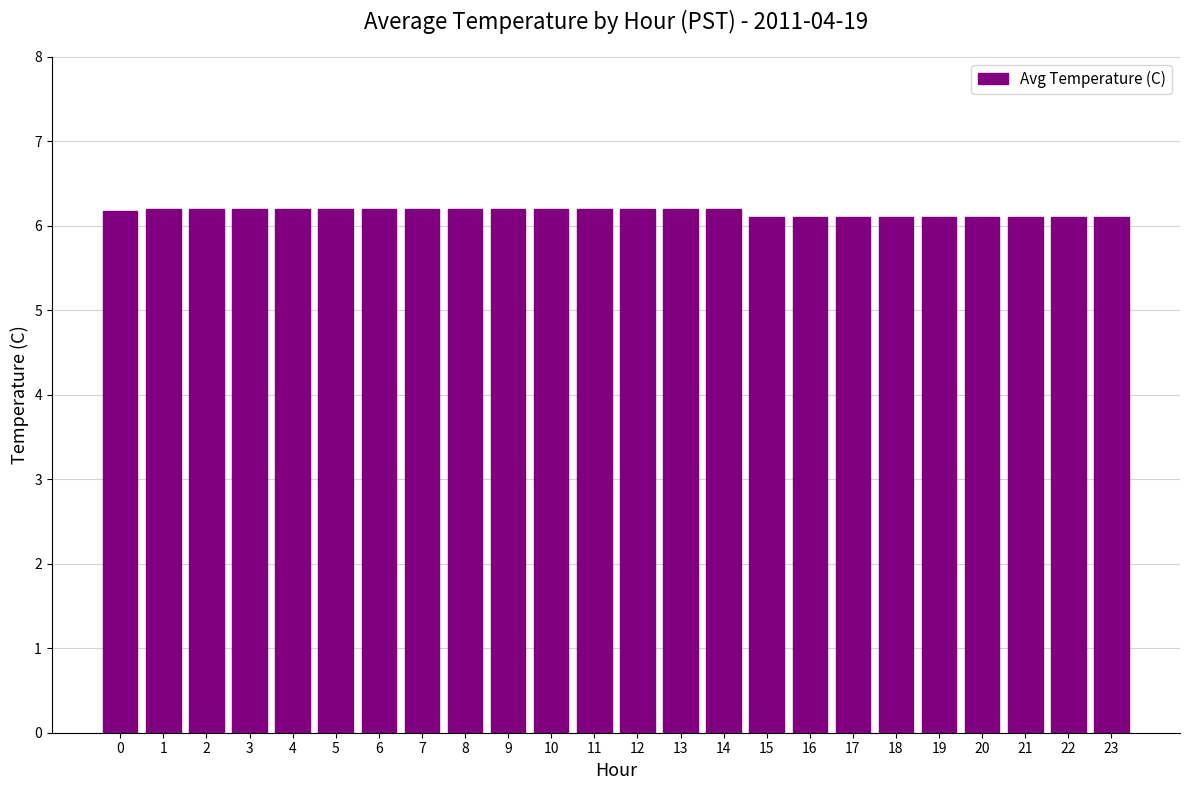

Approximately how many times larger is the value at 13 compared to 10?

1.0